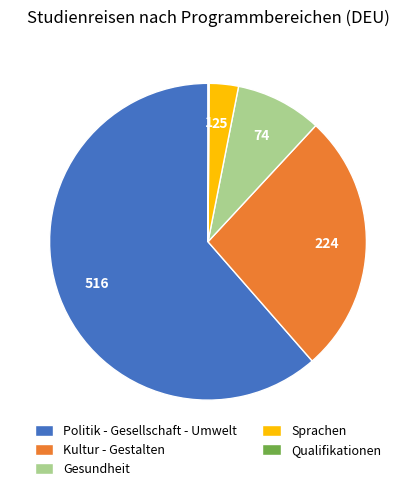

Between Gesundheit and Kultur - Gestalten, which is larger?

Kultur - Gestalten